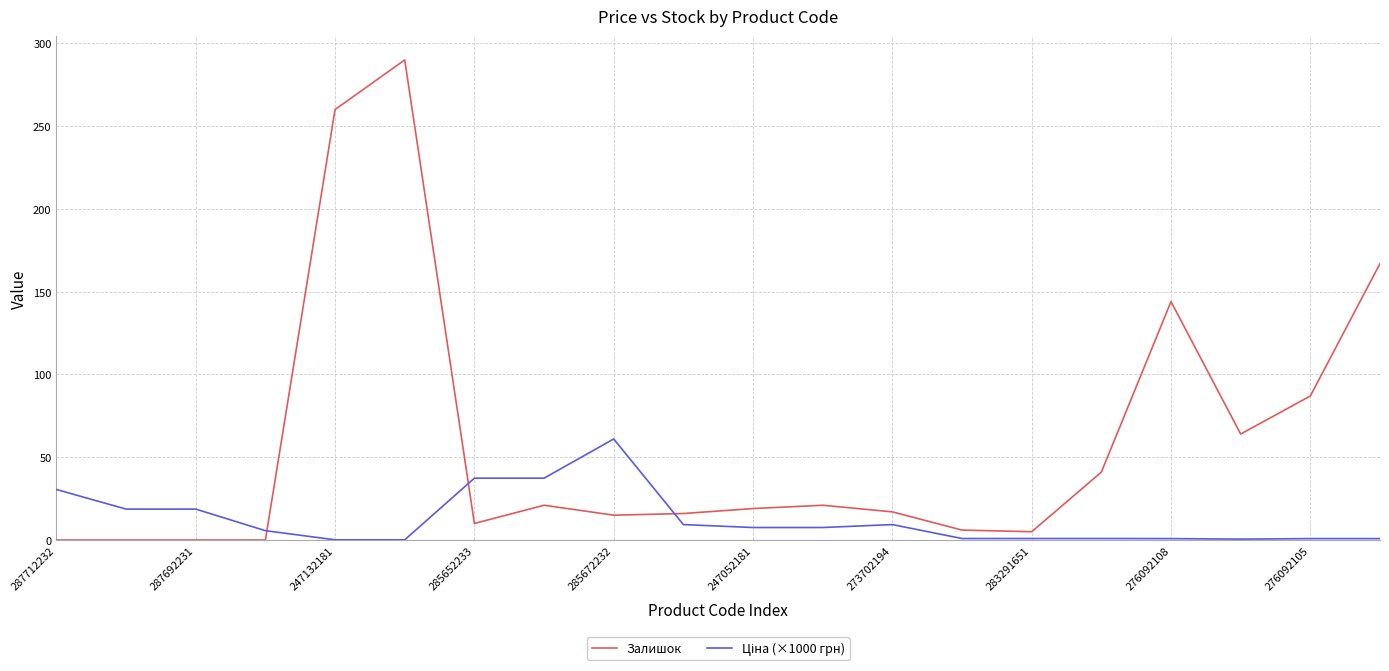

What is the greatest value displayed?

290.0